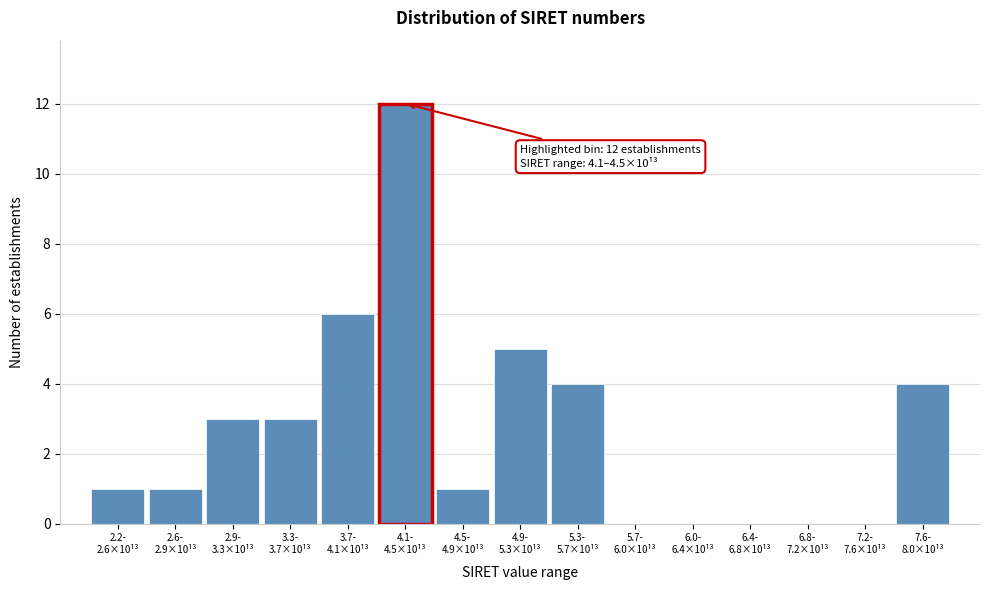

What is the greatest value displayed?

12